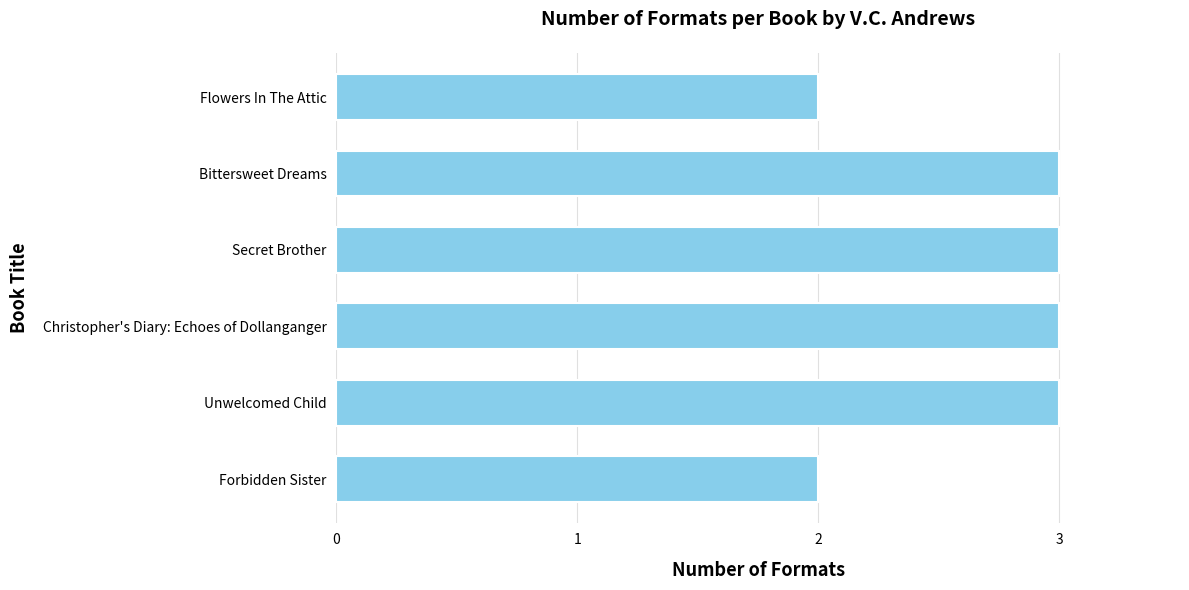

How many bars are there in total?

6